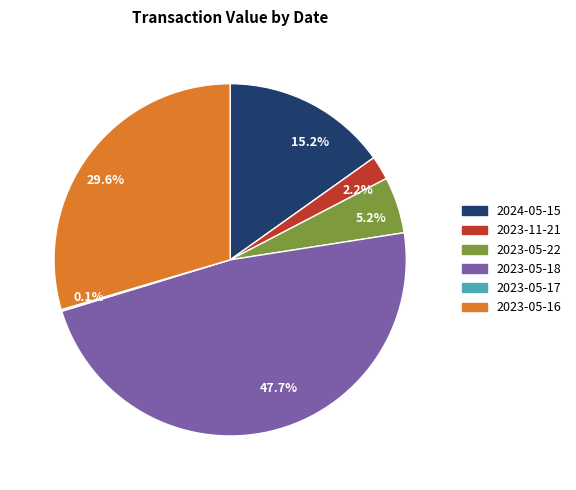

To the nearest percent, what portion does 2023-11-21 represent?

2%